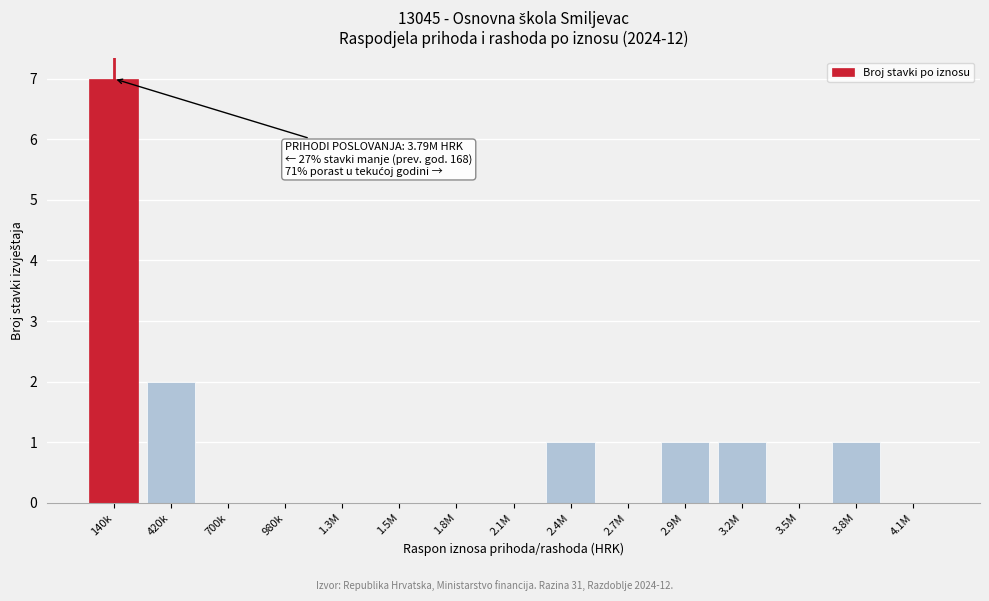

Reading right to left, list all the values displayed in this chart.

4.1M=0	3.8M=1	3.5M=0	3.2M=1	2.9M=1	2.7M=0	2.4M=1	2.1M=0	1.8M=0	1.5M=0	1.3M=0	980k=0	700k=0	420k=2	140k=7